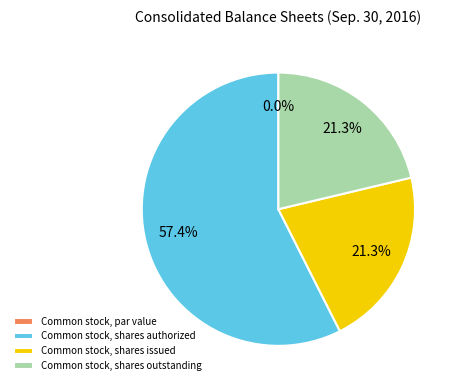

What is the largest slice in the pie chart?

Common stock, shares authorized